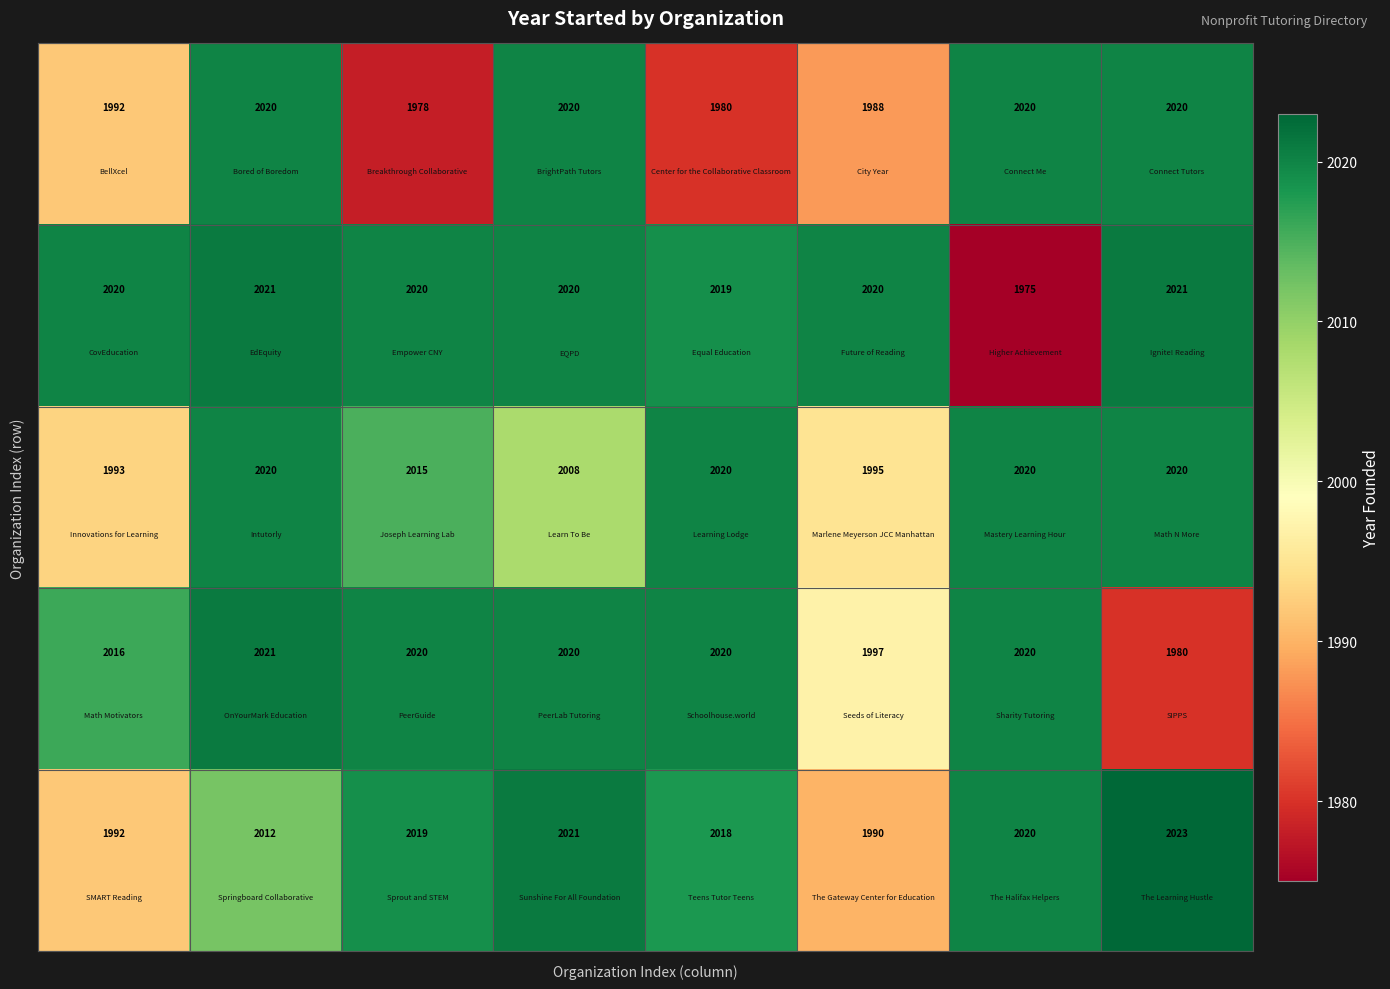

What is the smallest value displayed?

1975